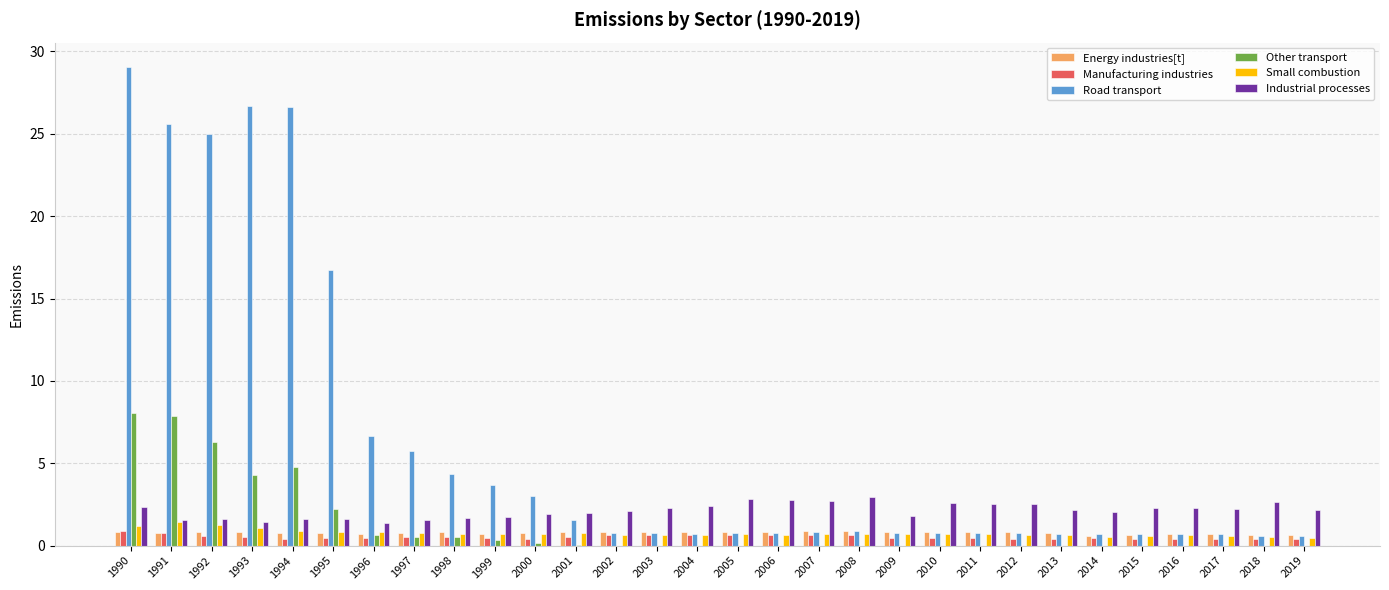

The value of Industrial processes at 2016 is 1.0. True or false?

False